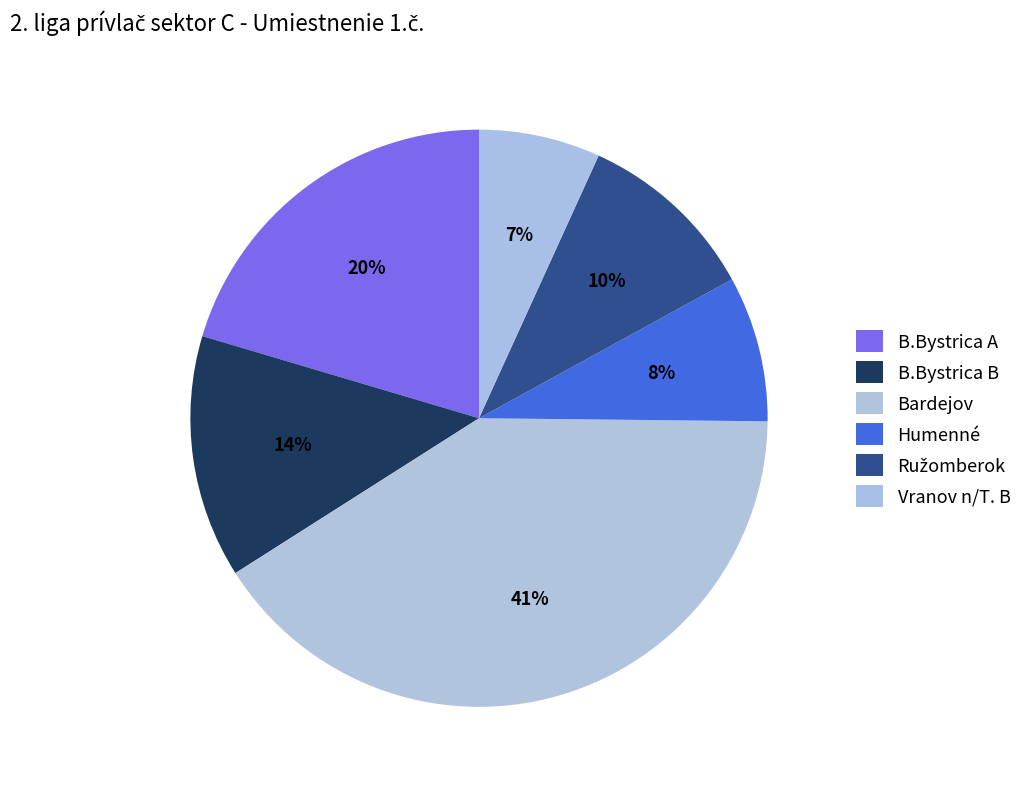

What is the smallest slice in the pie chart?

Vranov n/T. B